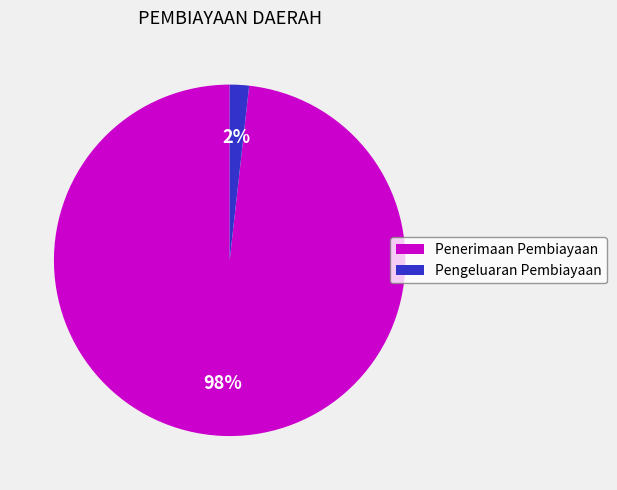

True or false: Penerimaan Pembiayaan accounts for 92% of the total.

False